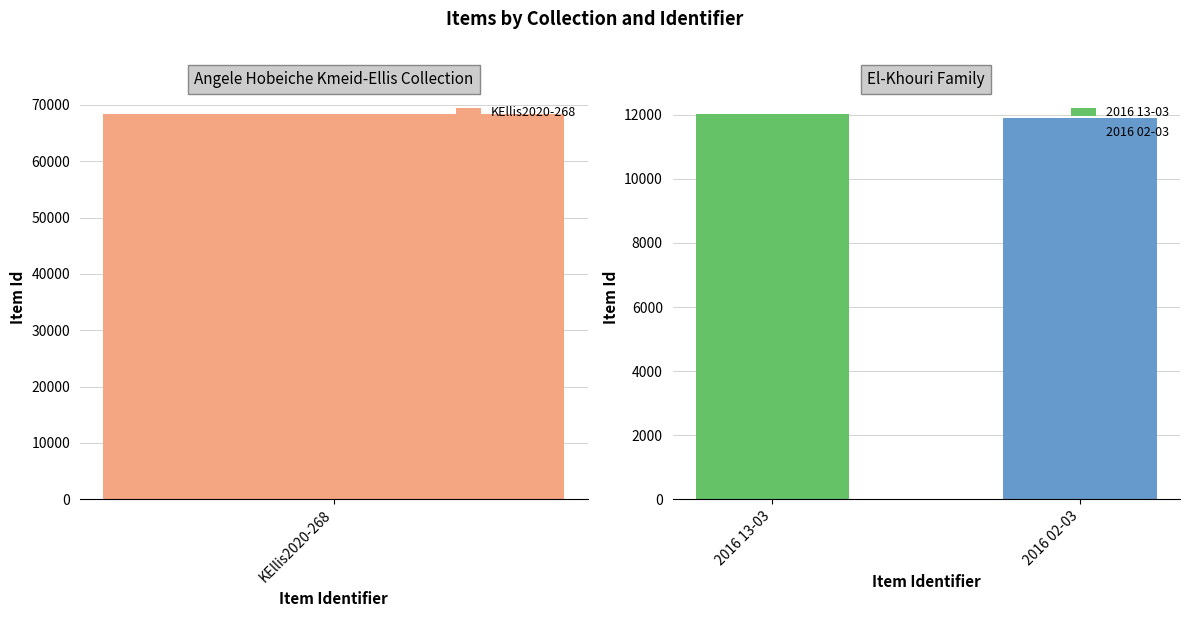

What is the difference between the maximum and minimum values?

56430